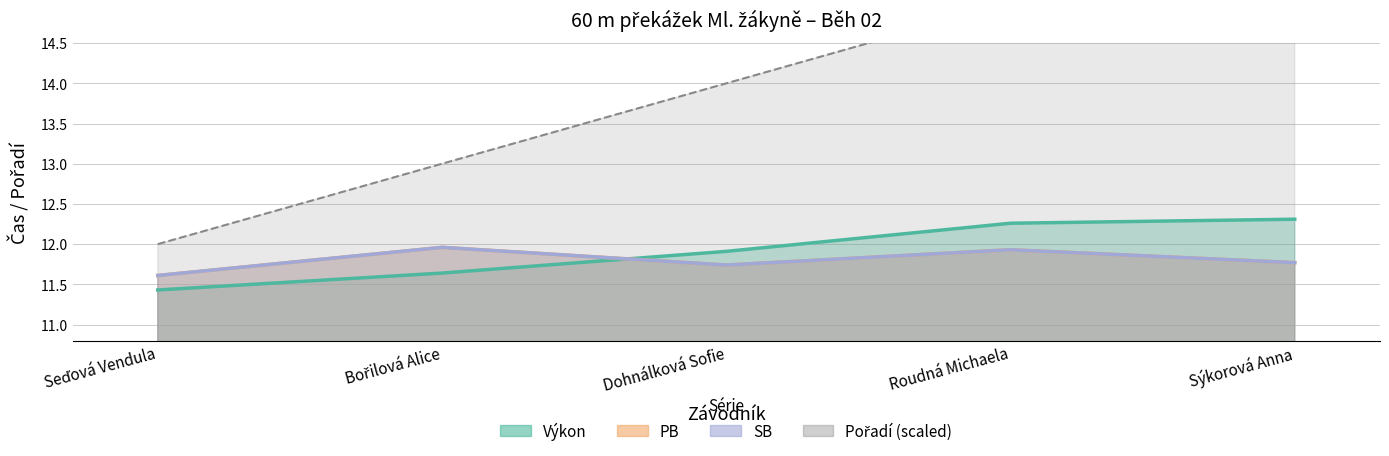

Does the chart have visible grid lines?

Yes